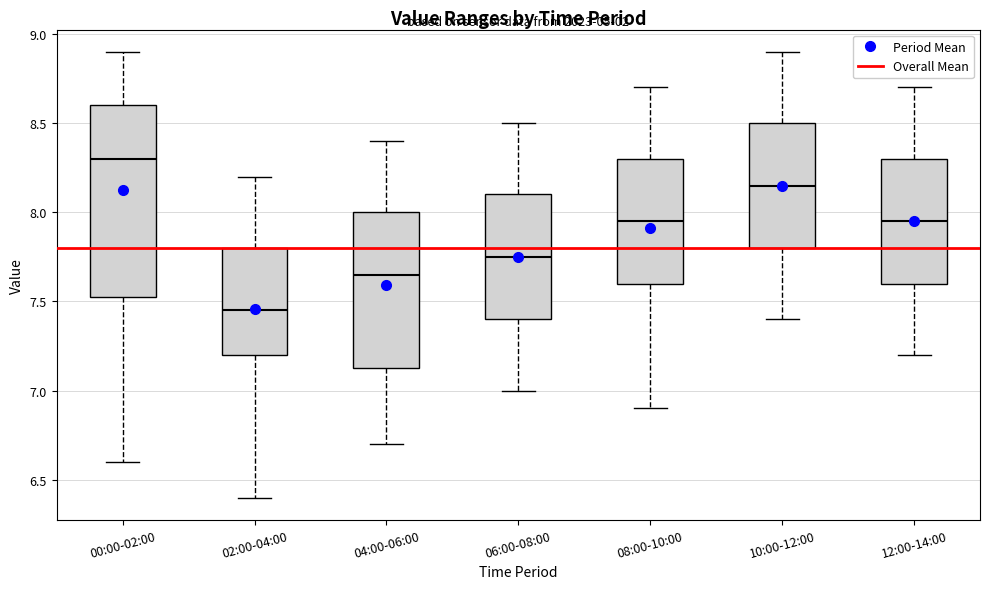

Which box is the tallest, from its lower edge to its upper edge?

00:00-02:00